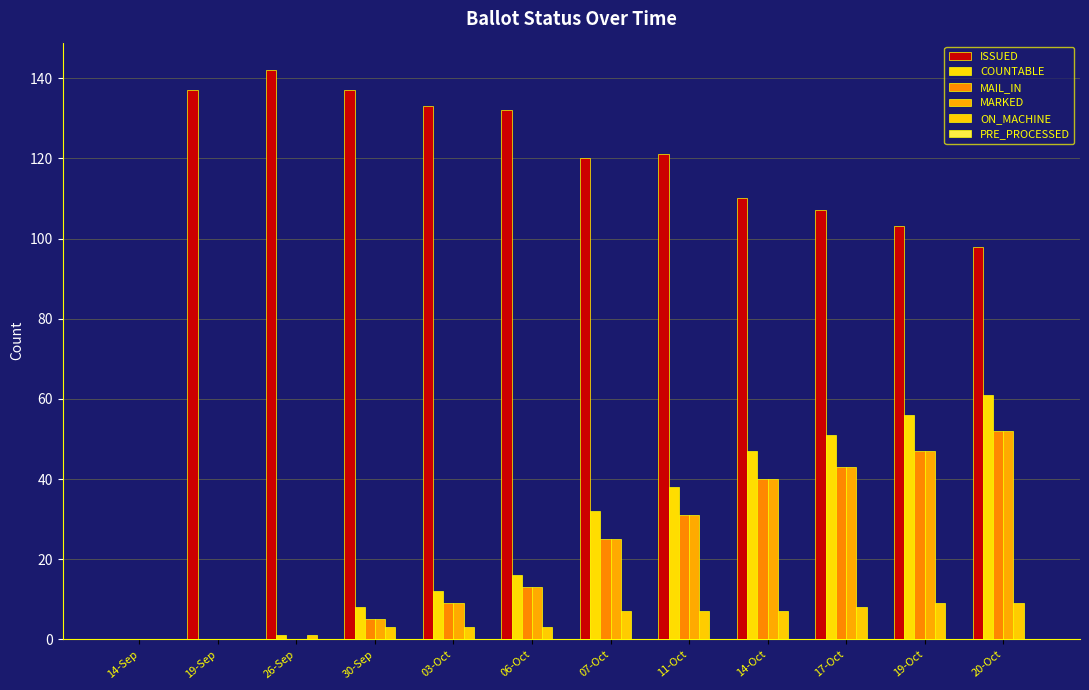

How many categories are shown in the chart?

12